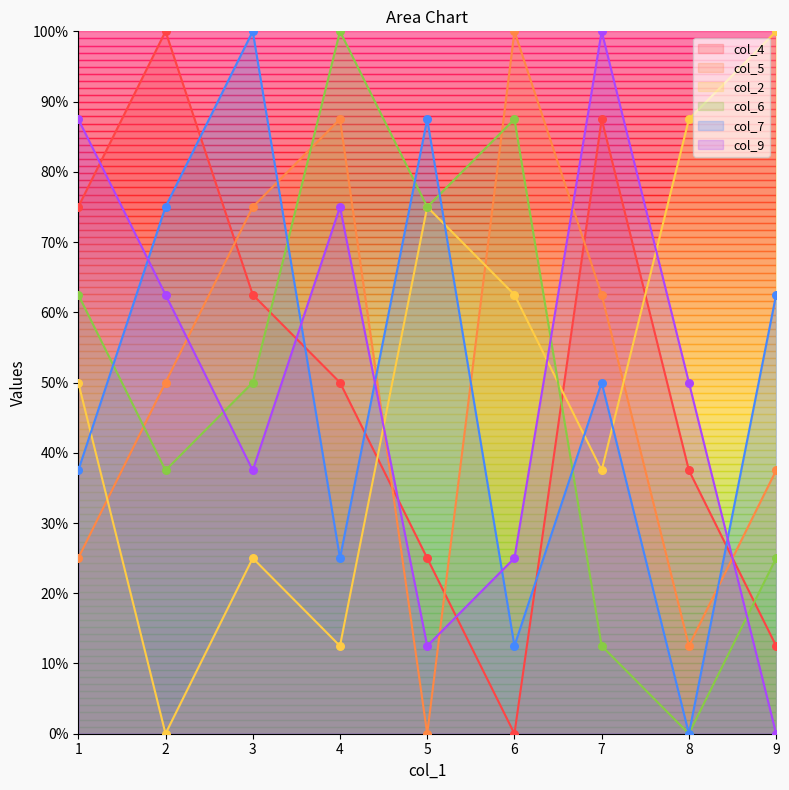

At which category is the sum across all series the highest?

3